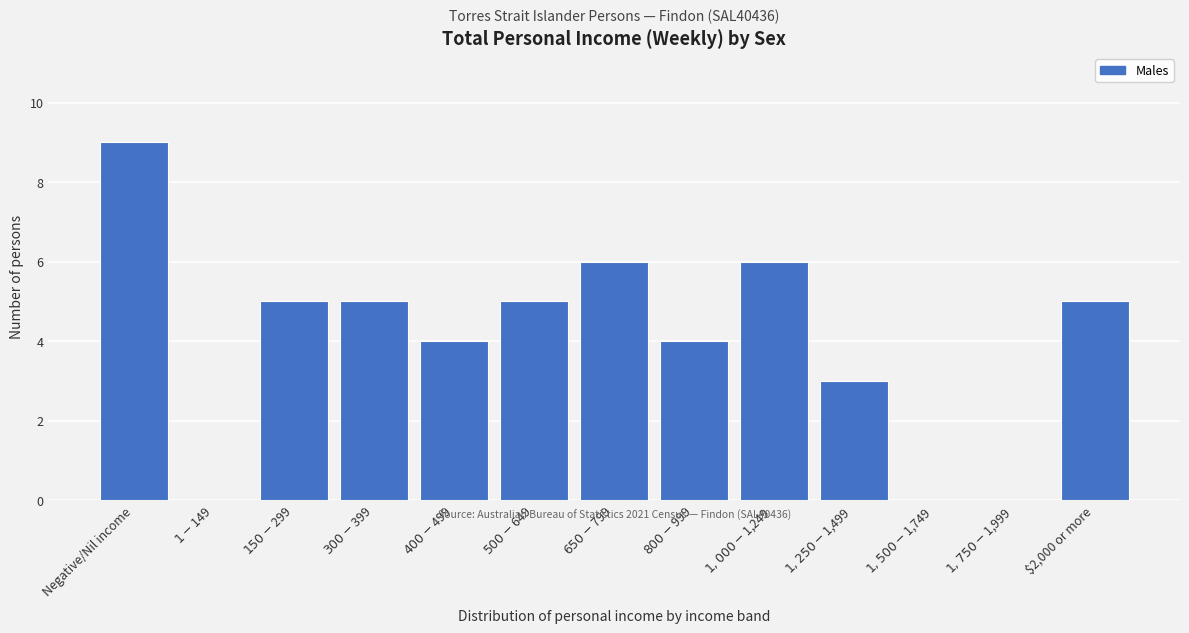

Which category has the highest value across all series?

Negative/Nil income